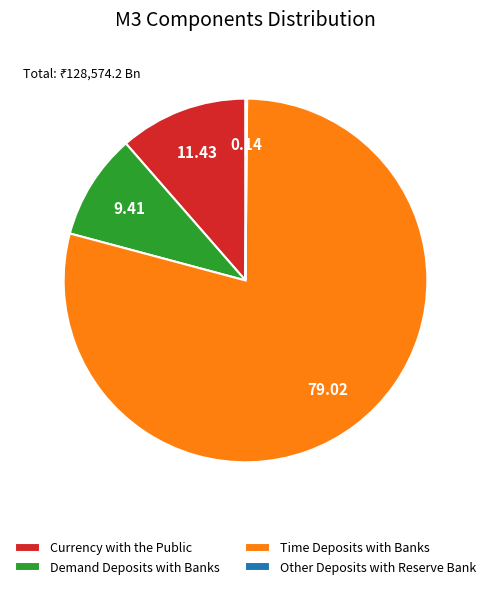

Is Time Deposits with Banks the majority of the pie?

Yes